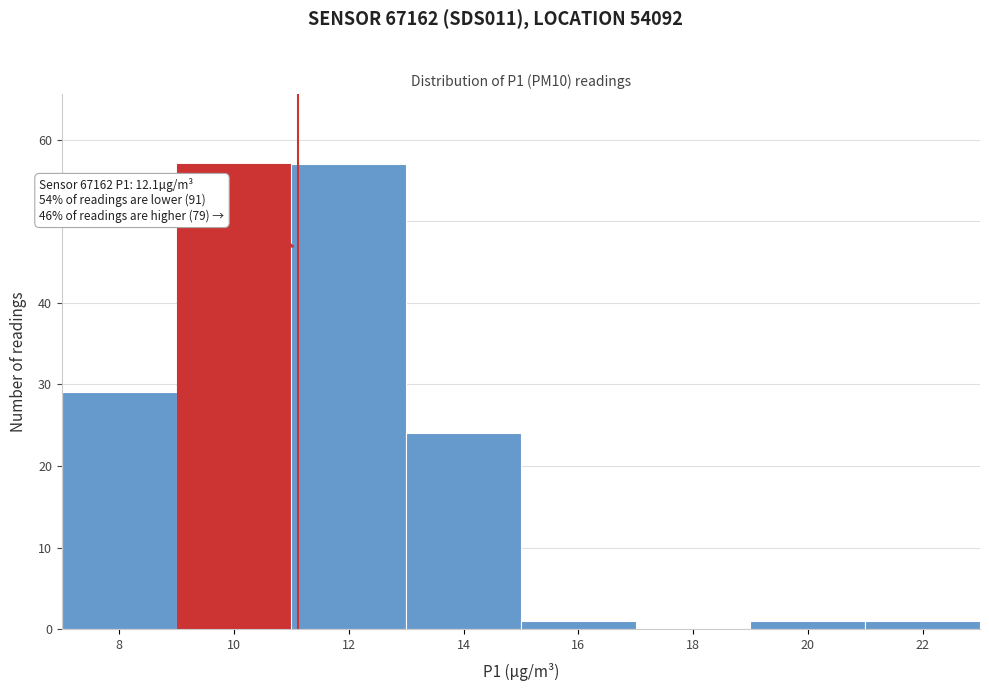

Reading left to right, what are all the values shown in this chart?

8=29	10=57	12=57	14=24	16=1	18=0	20=1	22=1